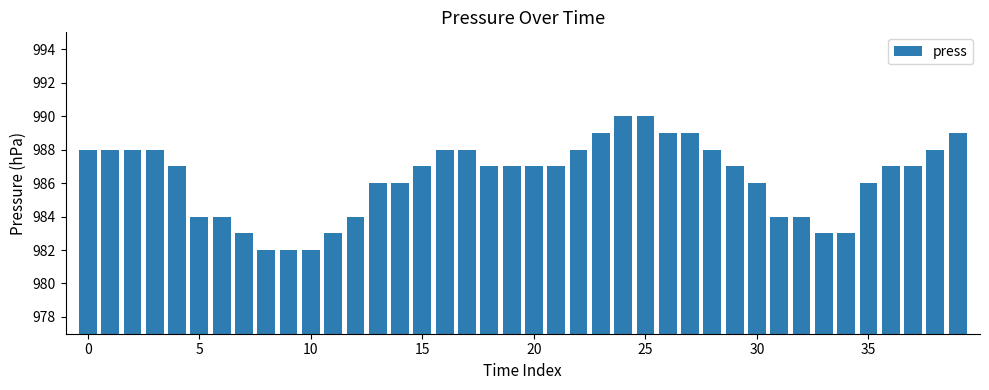

How many data points does each series have?

40